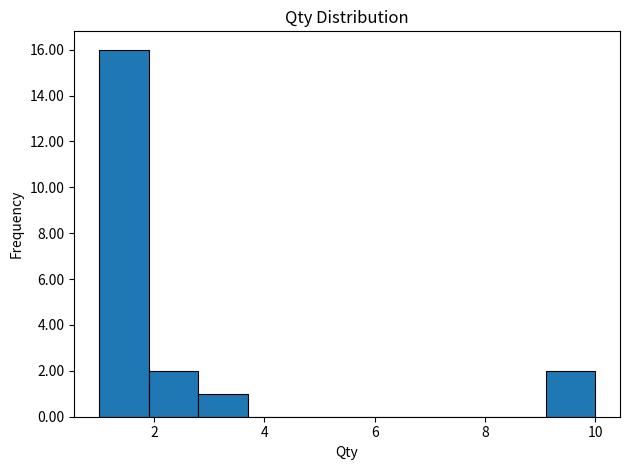

Reading left to right, transcribe this chart: for each bar, give the range it covers on the x-axis and its height. Neither the bar edges nor the heights are printed on the chart, so give them approximately, as read against the axes.

1.0 to 1.9: 16
1.9 to 2.8: 2
2.8 to 3.7: 1
3.7 to 4.6: 0
4.6 to 5.5: 0
5.5 to 6.4: 0
6.4 to 7.3: 0
7.3 to 8.2: 0
8.2 to 9.1: 0
9.1 to 10.0: 2